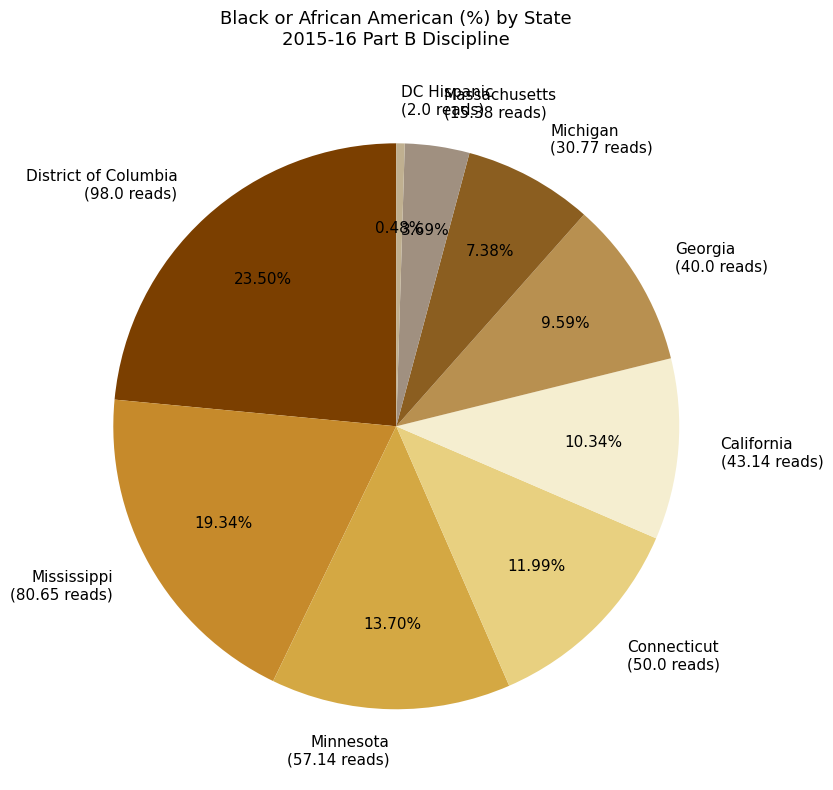

Count the number of slices in the pie.

9